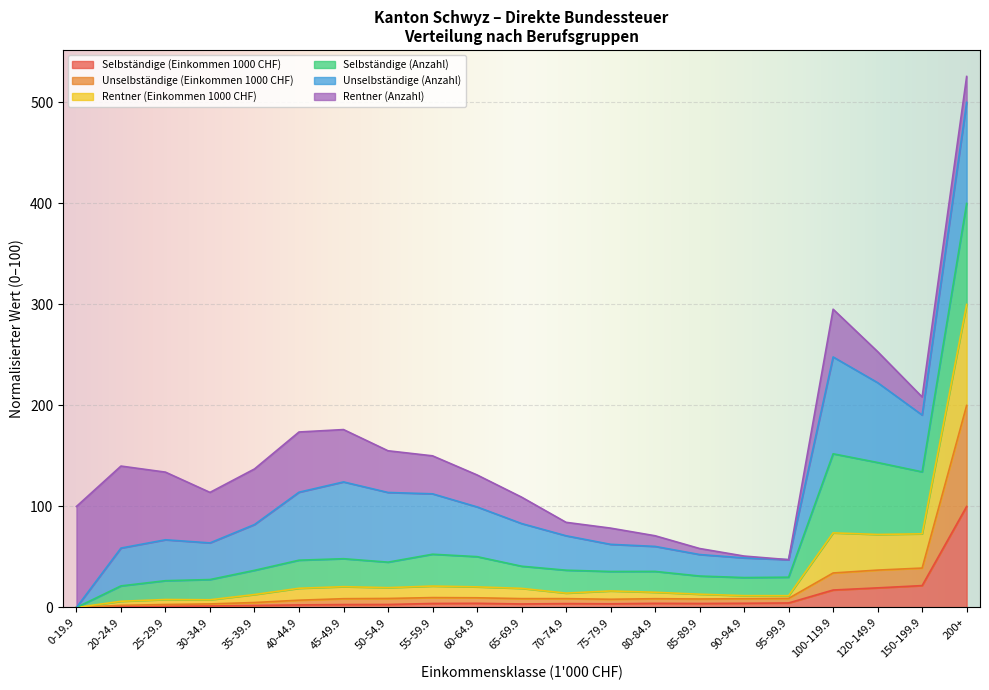

At how many categories does at least one series exceed 367?

1